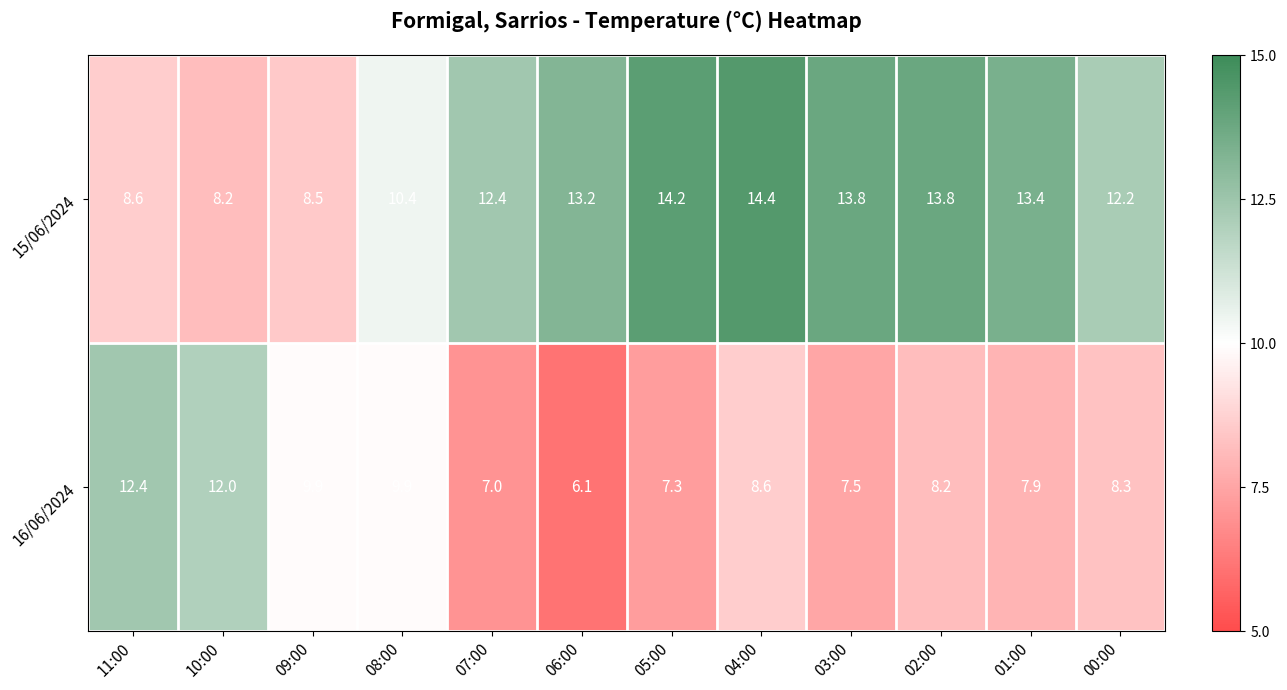

Reading right to left, list all the values displayed in this chart.

15/06/2024: 00:00=12.2	01:00=13.4	02:00=13.8	03:00=13.8	04:00=14.4	05:00=14.2	06:00=13.2	07:00=12.4	08:00=10.4	09:00=8.5	10:00=8.2	11:00=8.6
16/06/2024: 00:00=8.3	01:00=7.9	02:00=8.2	03:00=7.5	04:00=8.6	05:00=7.3	06:00=6.1	07:00=7.0	08:00=9.9	09:00=9.9	10:00=12.0	11:00=12.4